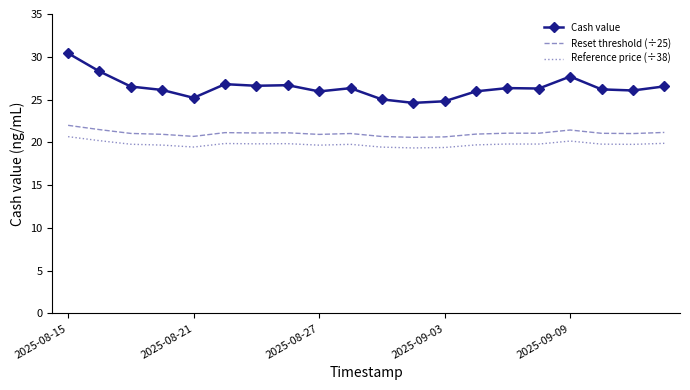

Rank the series by their average value, from lowest to highest.

Reference price (÷38), Reset threshold (÷25), Cash value